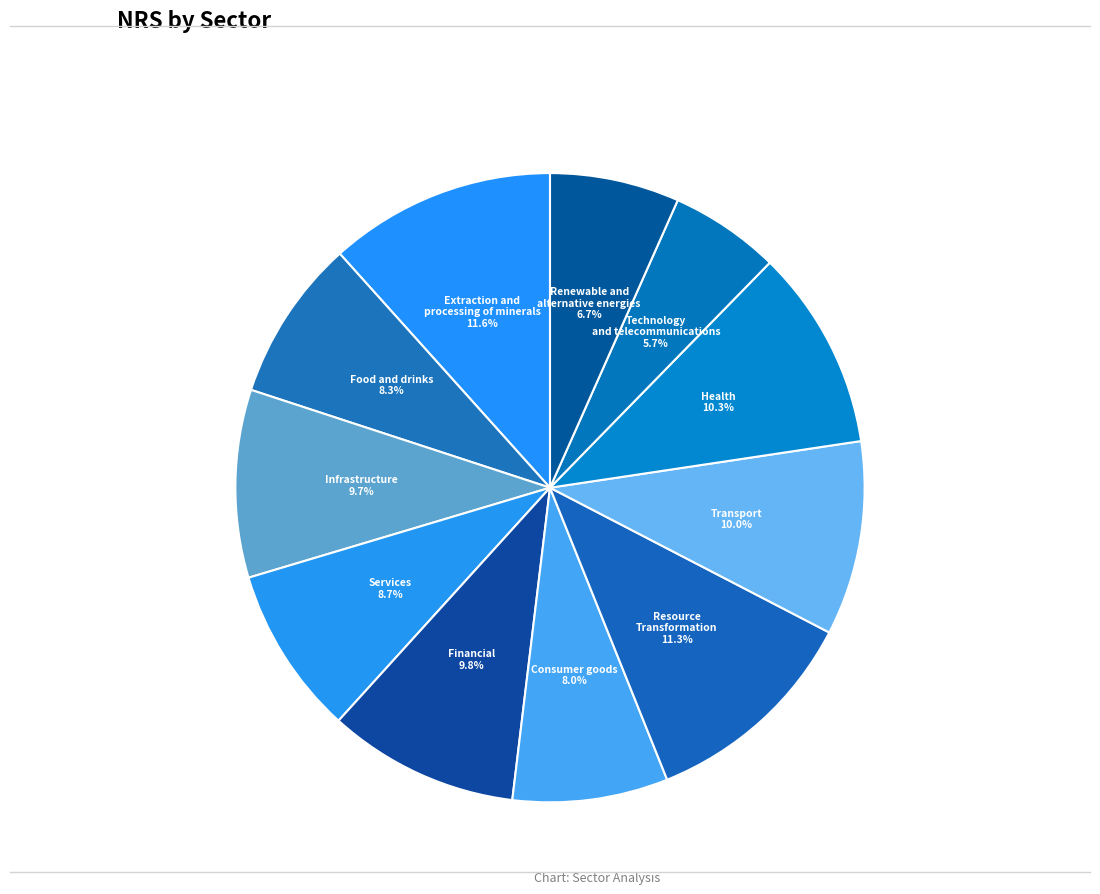

Which category has the smallest portion of the pie?

Technology and telecommunications